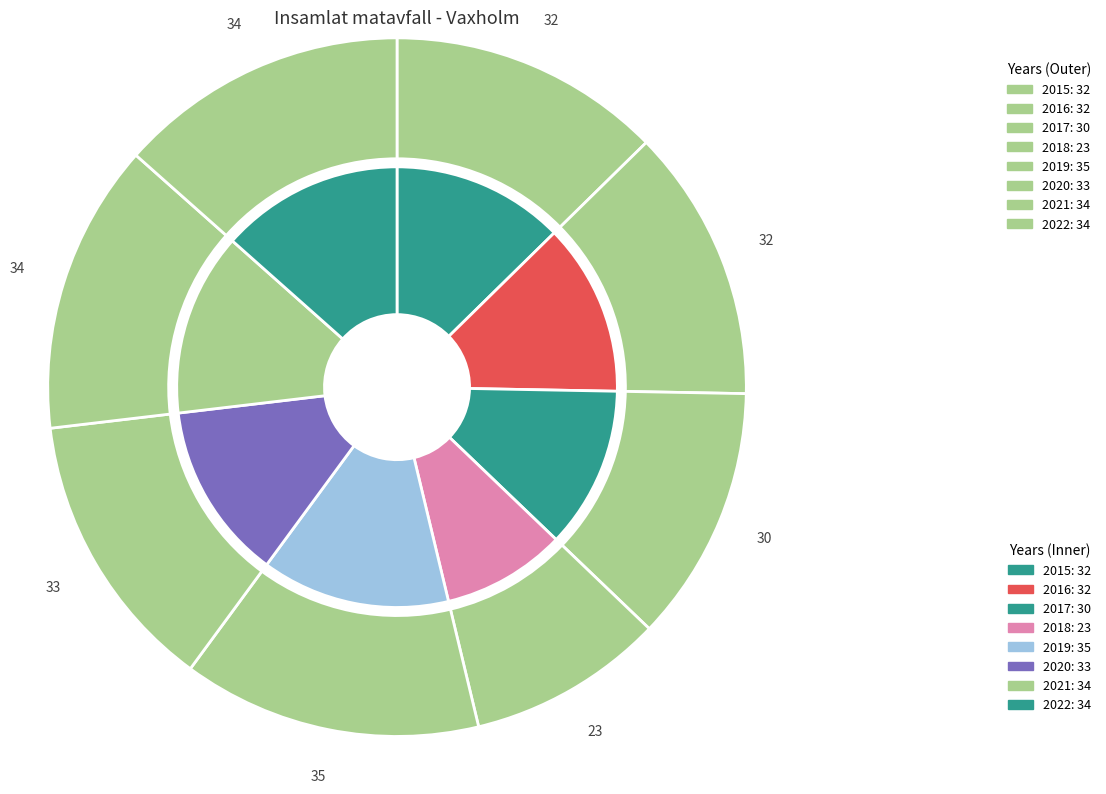

Which category has the smallest portion of the pie?

2018